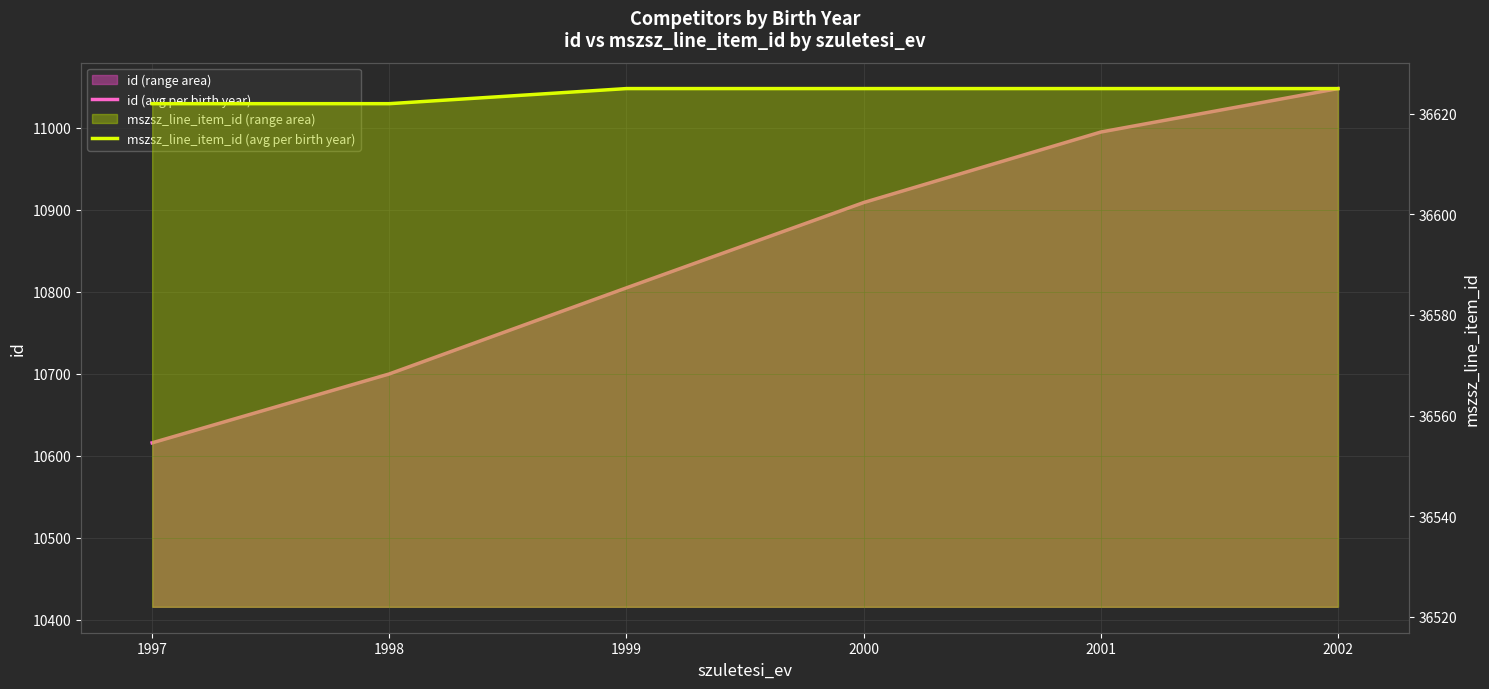

True or false: mszsz_line_item_id (avg per birth year) and id (avg per birth year) cross at least once.

False